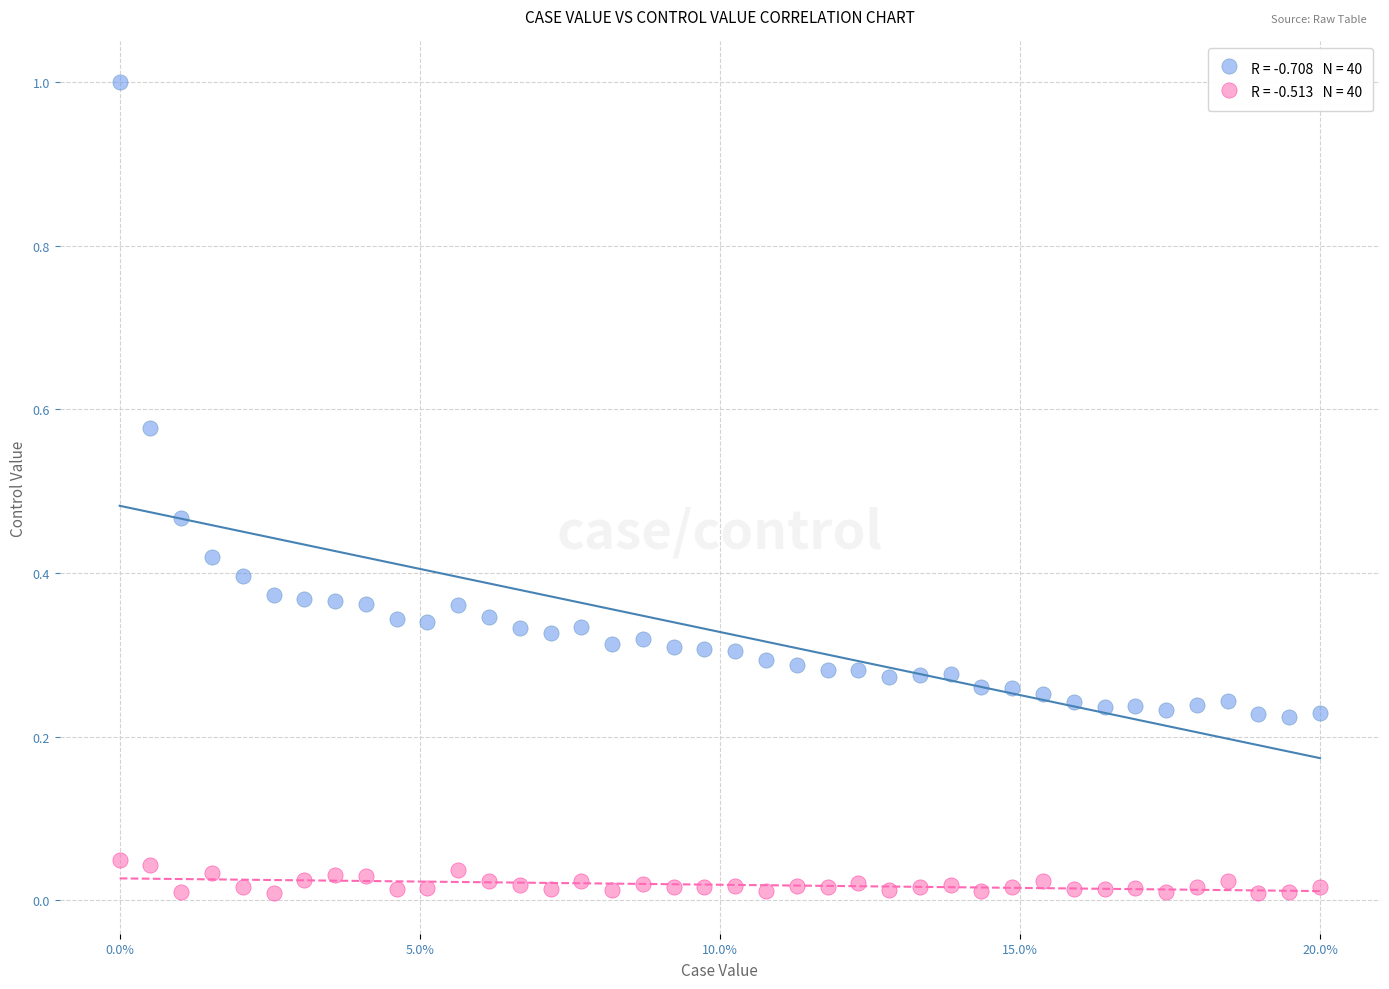

Across all data points, what is the range of Y values (max minus min)?

1.0